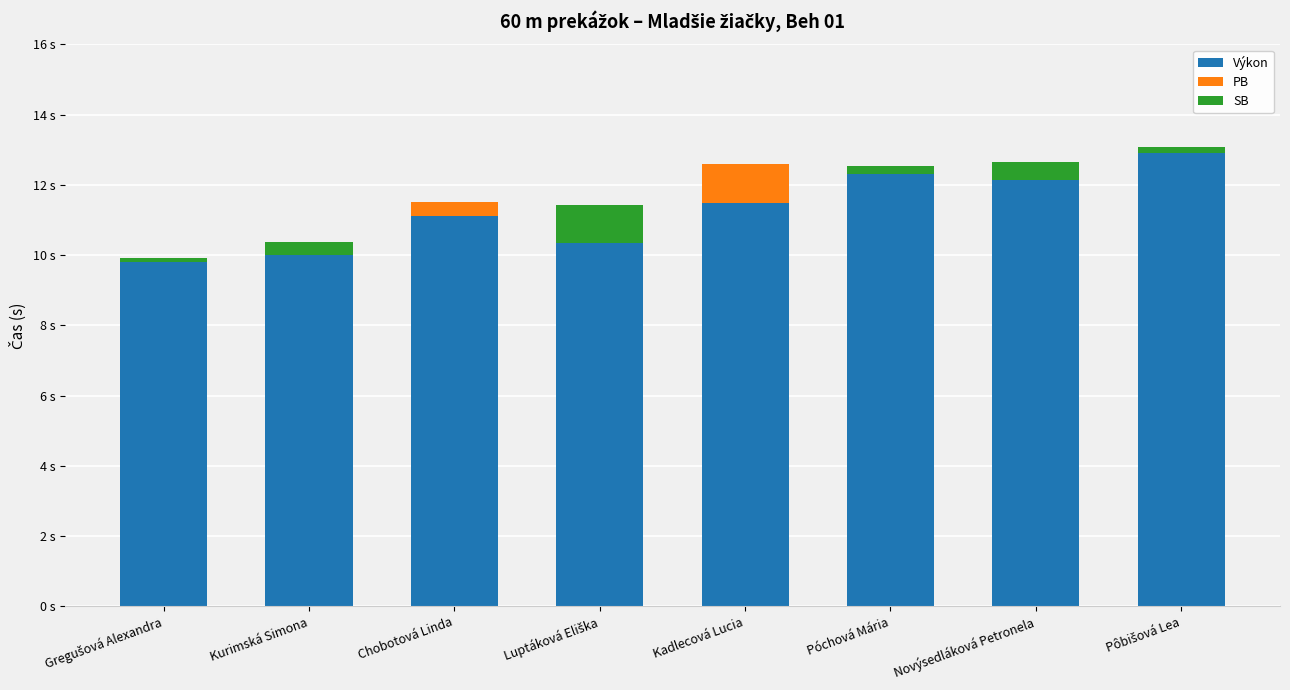

Where does the Výkon series first go above 11?

Chobotová Linda